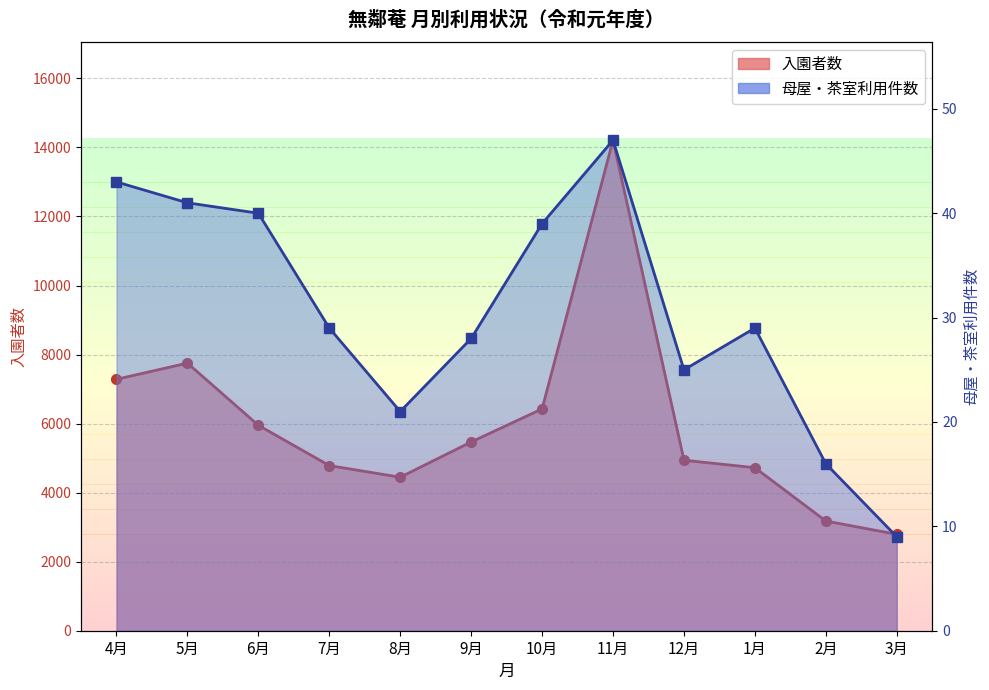

What is the smallest value displayed?

9